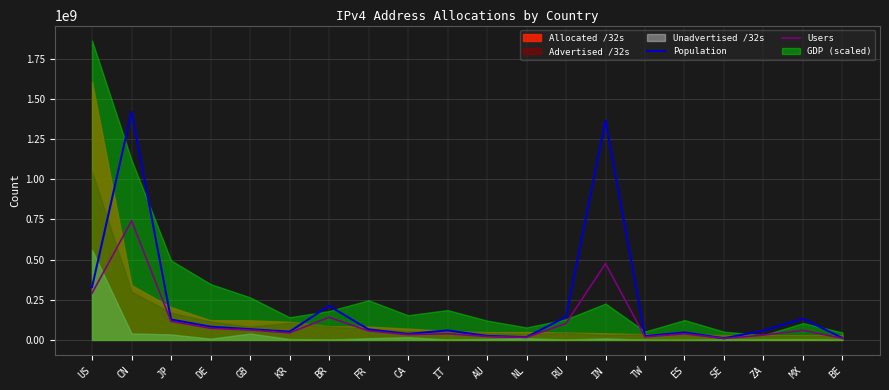

What position from the right is ZA?

3